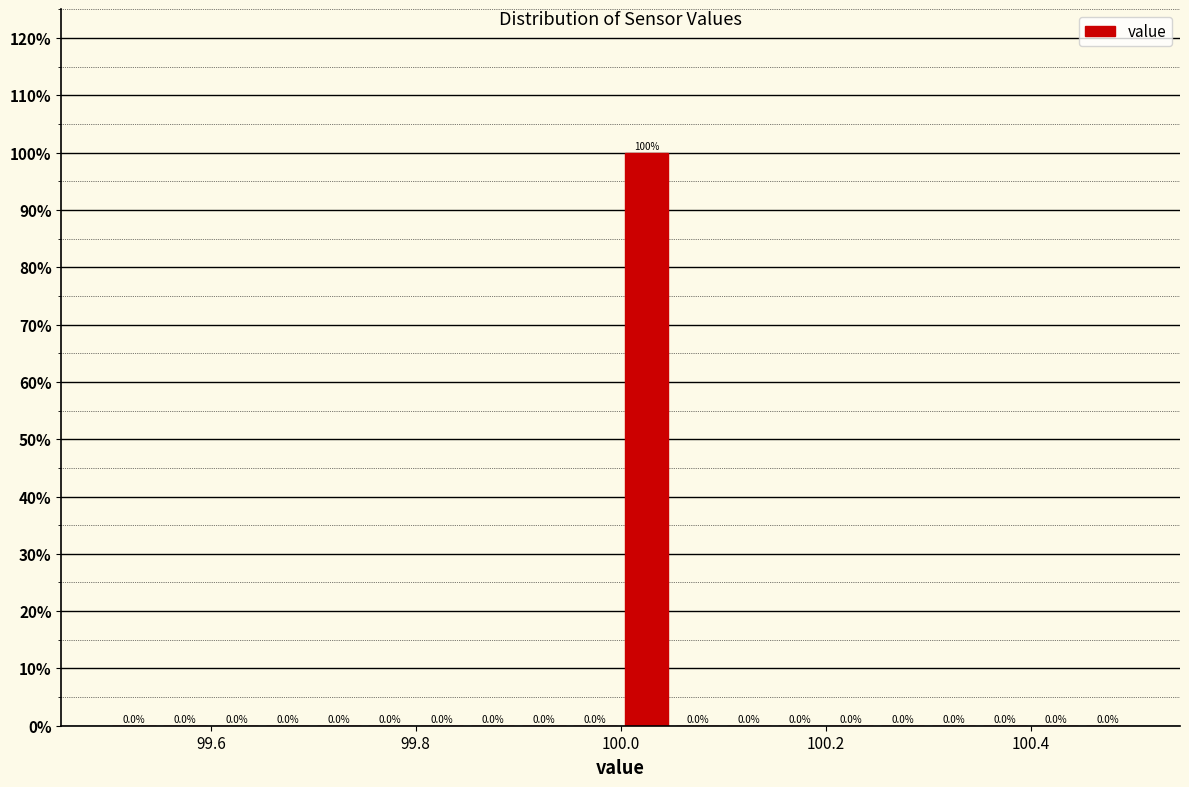

Around what value on the x-axis is the tallest bar? Give the approximate position of its centre, as read against the axis.

100.02